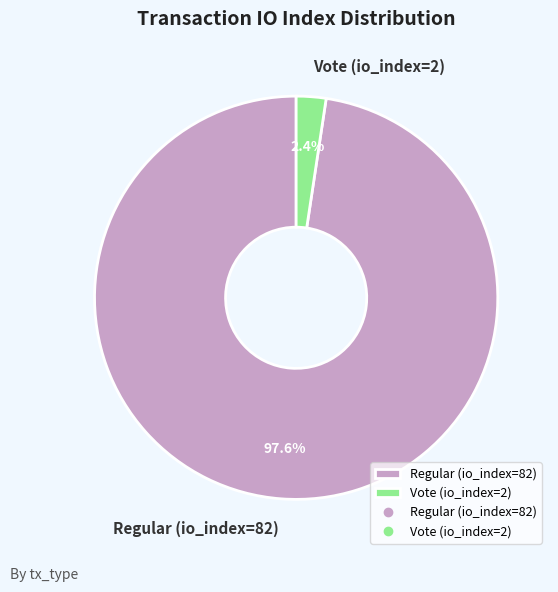

Count the number of slices in the pie.

2